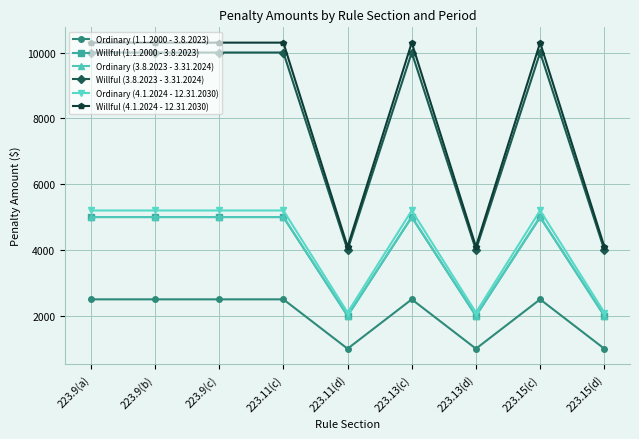

Which category has the lowest value in the Ordinary (4.1.2024 - 12.31.2030) series?

223.11(d)